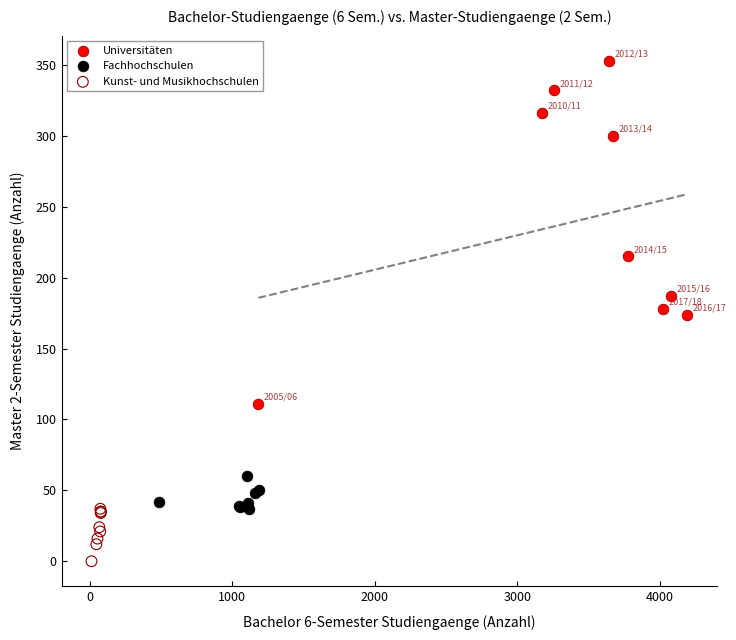

Which series contains the lowest Y value?

Kunst- und Musikhochschulen